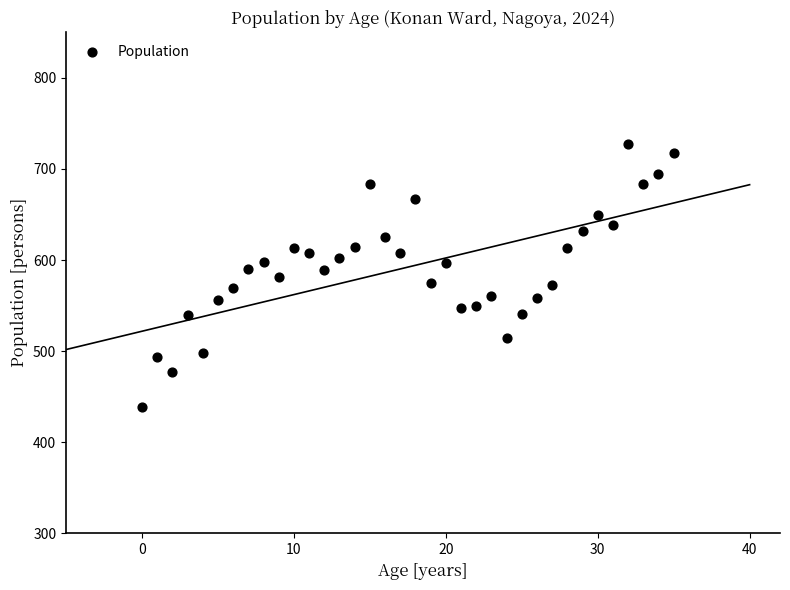

What is the range of Y values (max minus min)?

288